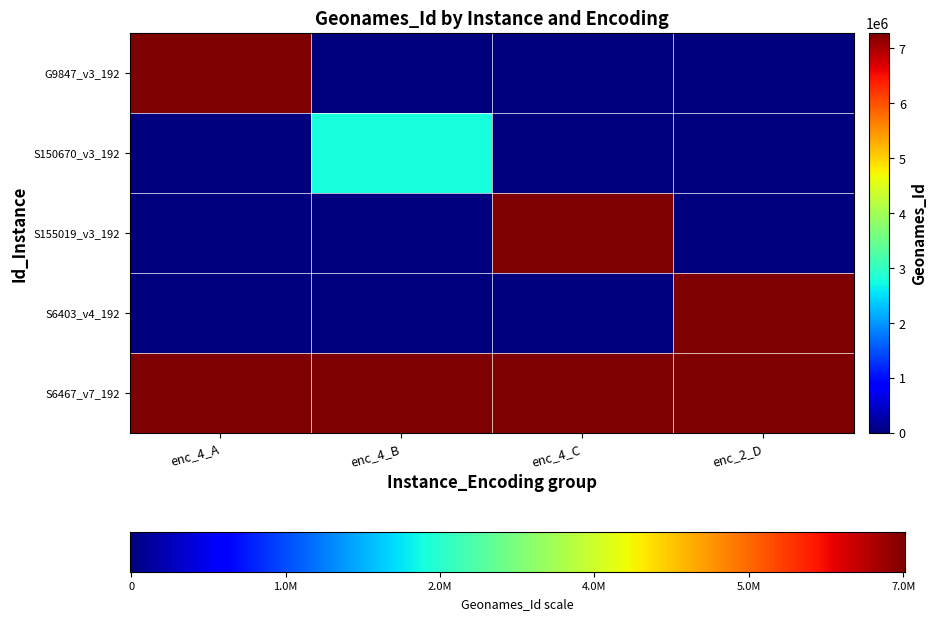

List the labels in order of S6403_v4_192 value, smallest first.

enc_4_A, enc_4_B, enc_4_C, enc_2_D